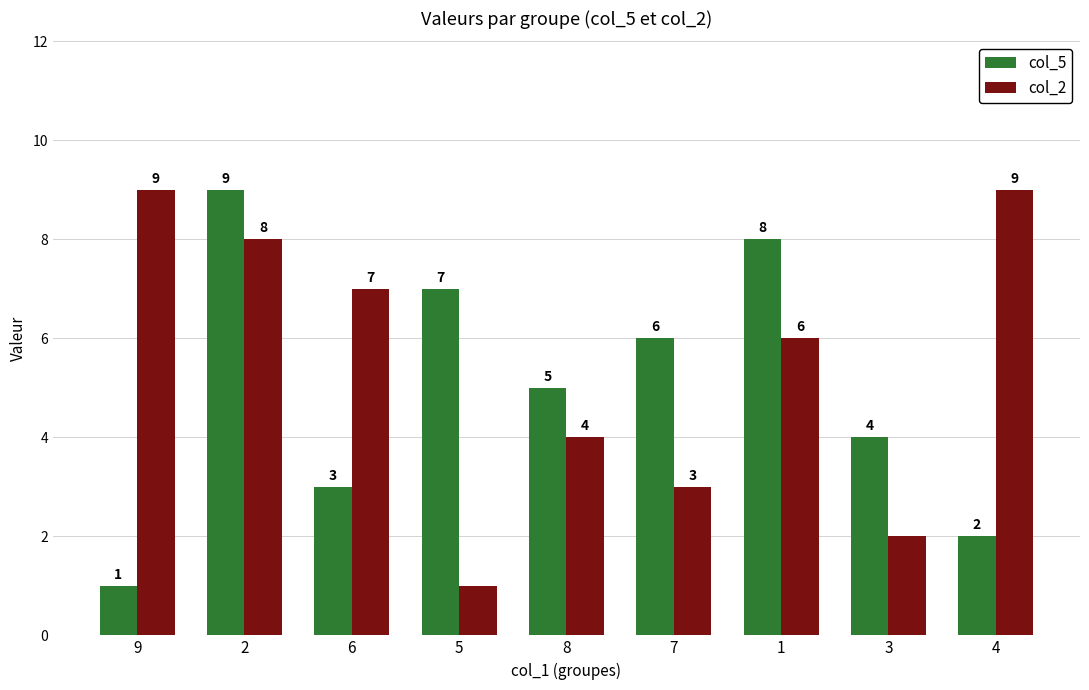

How many groups of bars are there?

9